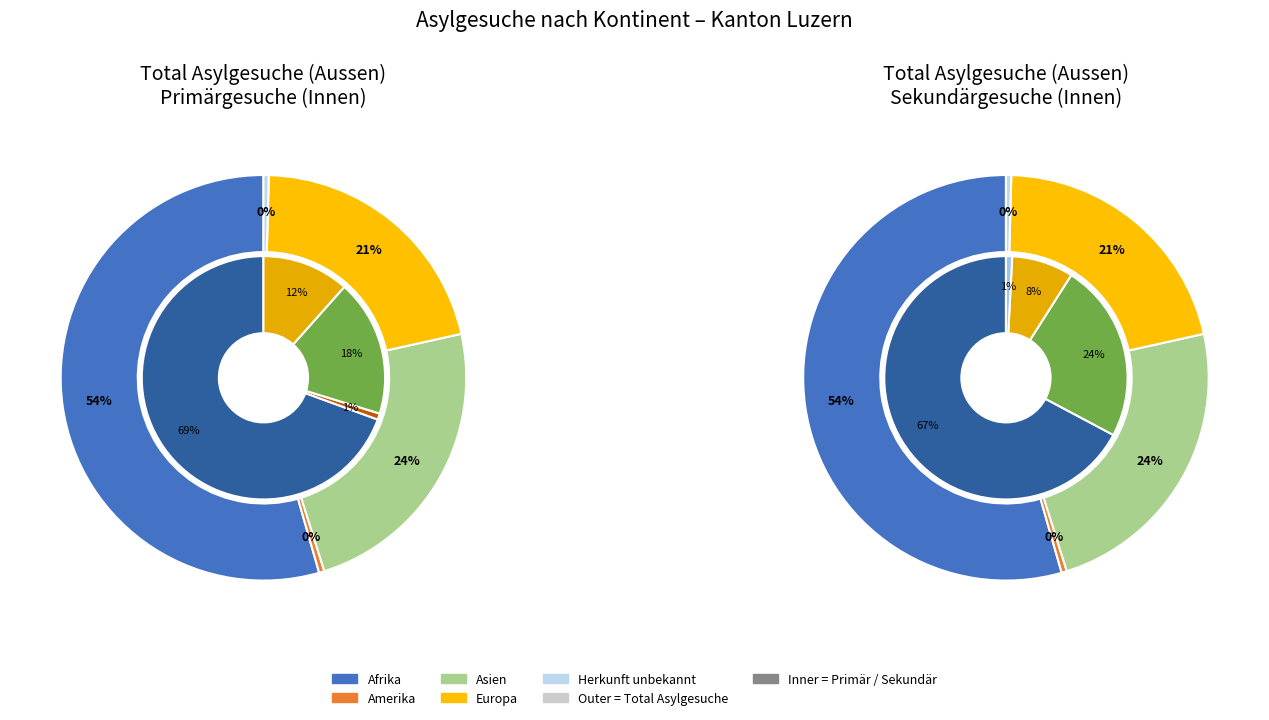

What is the majority slice?

Afrika